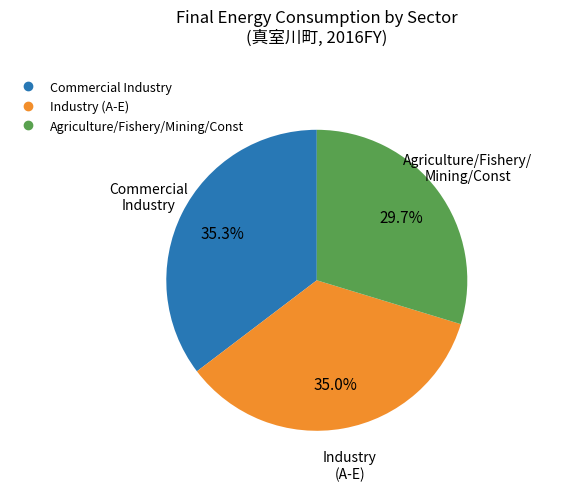

Is there any slice that represents more than half of the pie?

No